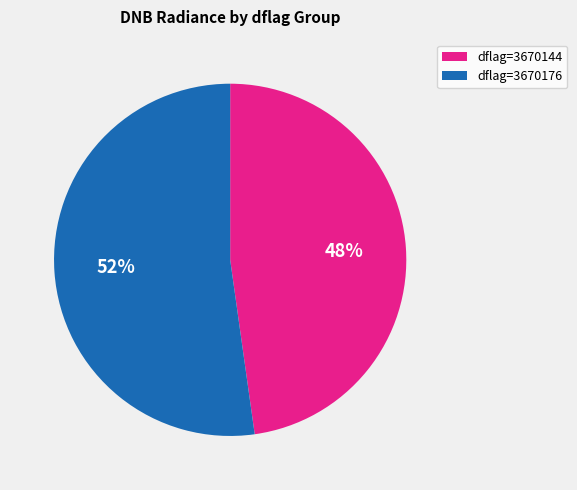

How many slices are in this pie chart?

2